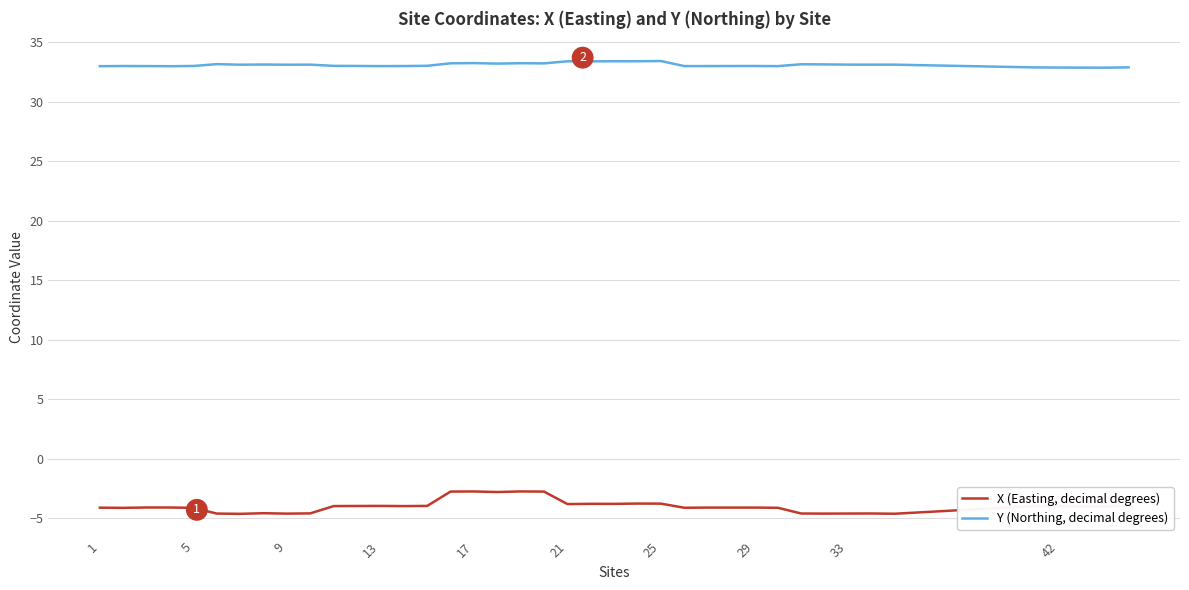

What is the greatest value displayed?

33.4